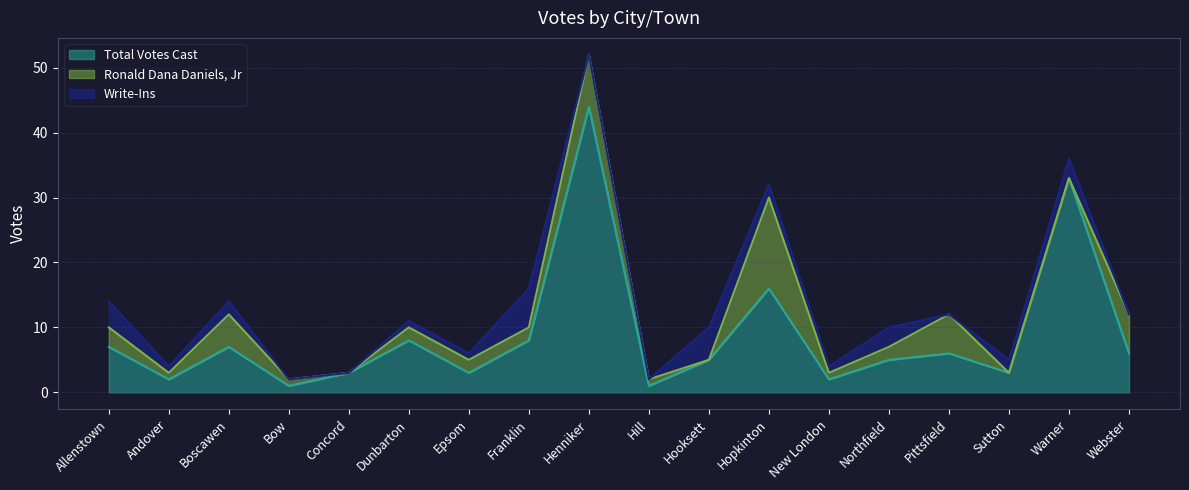

Reading left to right, transcribe all the data shown in this chart.

Total Votes Cast: 7	2	7	1	3	8	3	8	44	1	5	16	2	5	6	3	33	6
Ronald Dana Daniels, Jr: 3	1	5	1	0	2	2	2	8	1	0	14	1	2	6	0	0	6
Write-Ins: 4	1	2	0	0	1	1	6	0	0	5	2	1	3	0	2	3	0